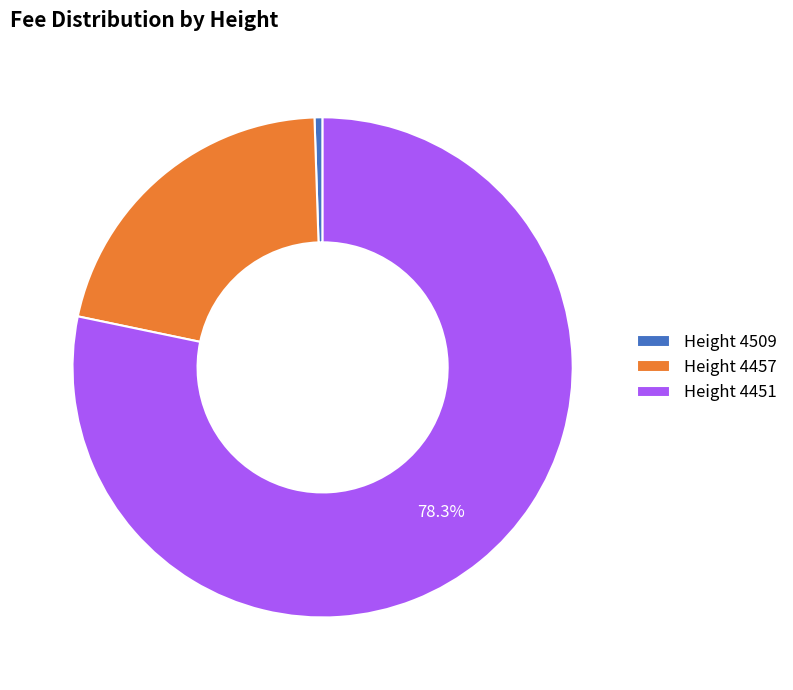

Do Height 4457 and Height 4451 together represent more than half of the pie?

Yes